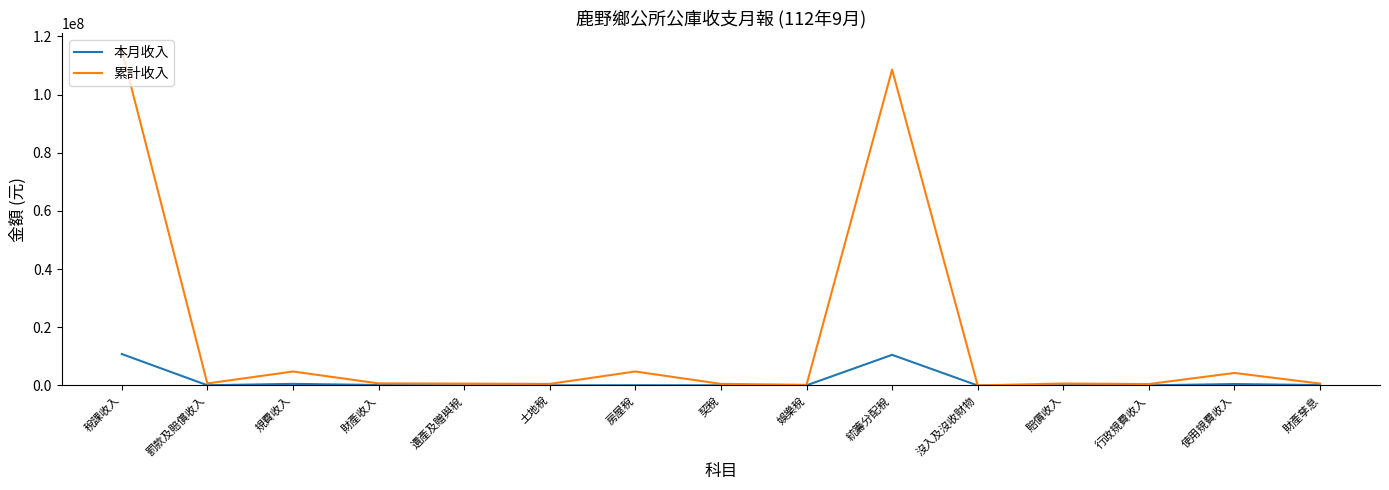

Rank the series at 稅課收入 from lowest to highest value.

本月收入, 累計收入